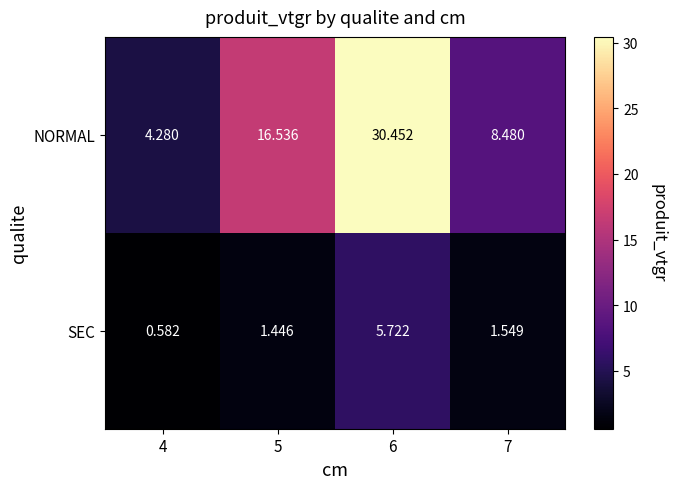

Between 4 and 7, which series saw the biggest shift?

NORMAL